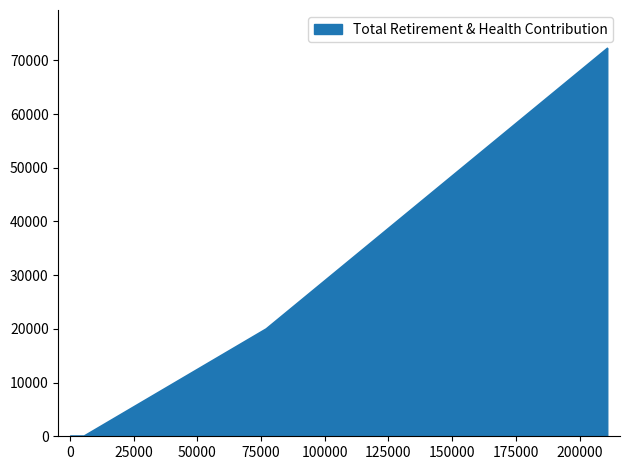

Is it true that the value at Office Specialist is -22386?

False